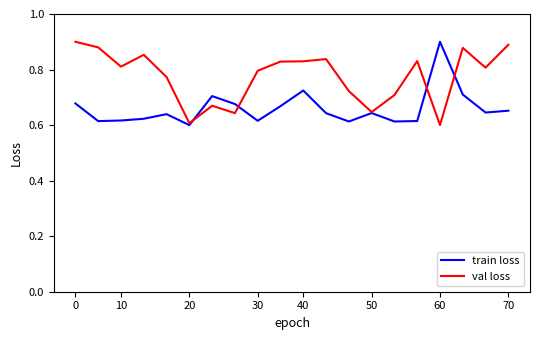

Which series has the largest total across all categories?

val loss